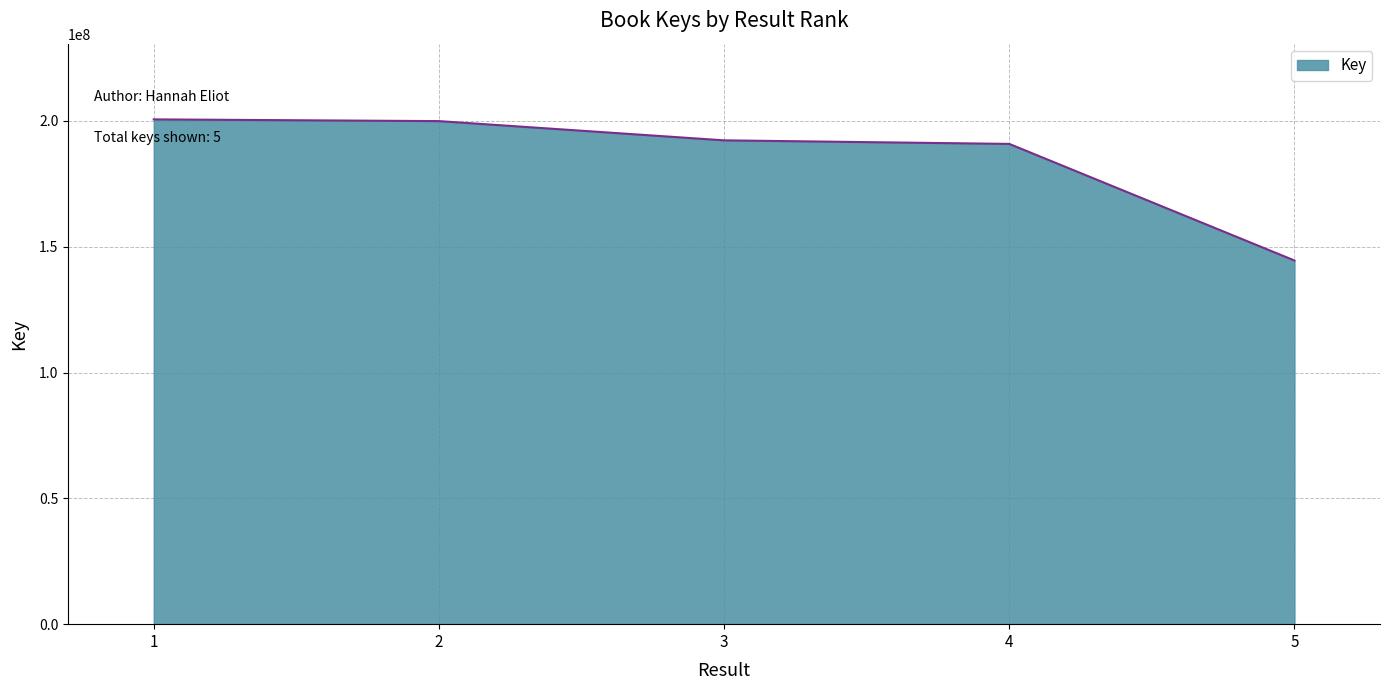

How many values are below 192284091?

2